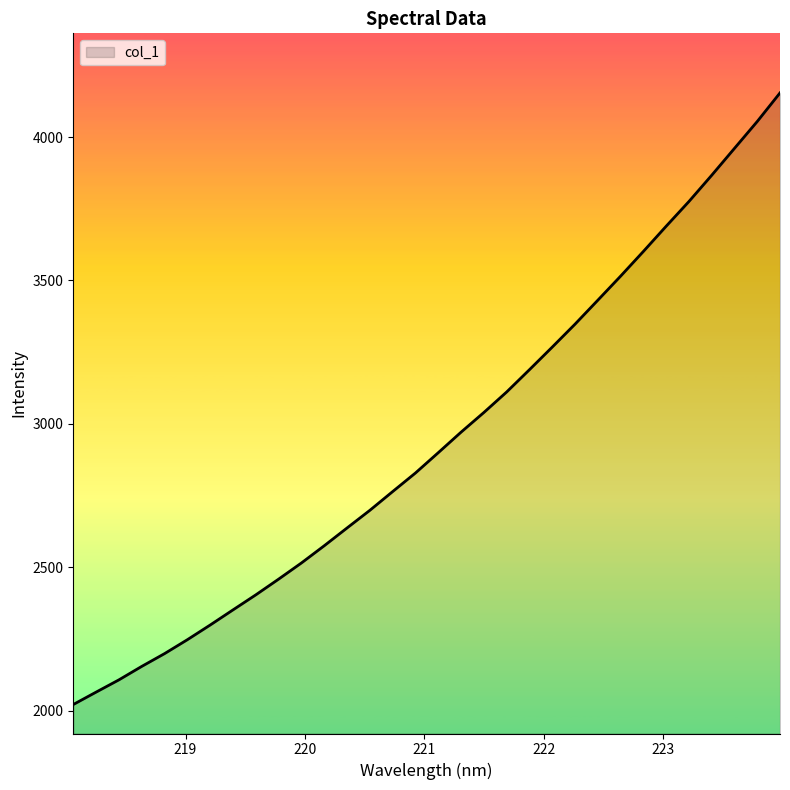

What is the minimum value shown in the chart?

2021.4